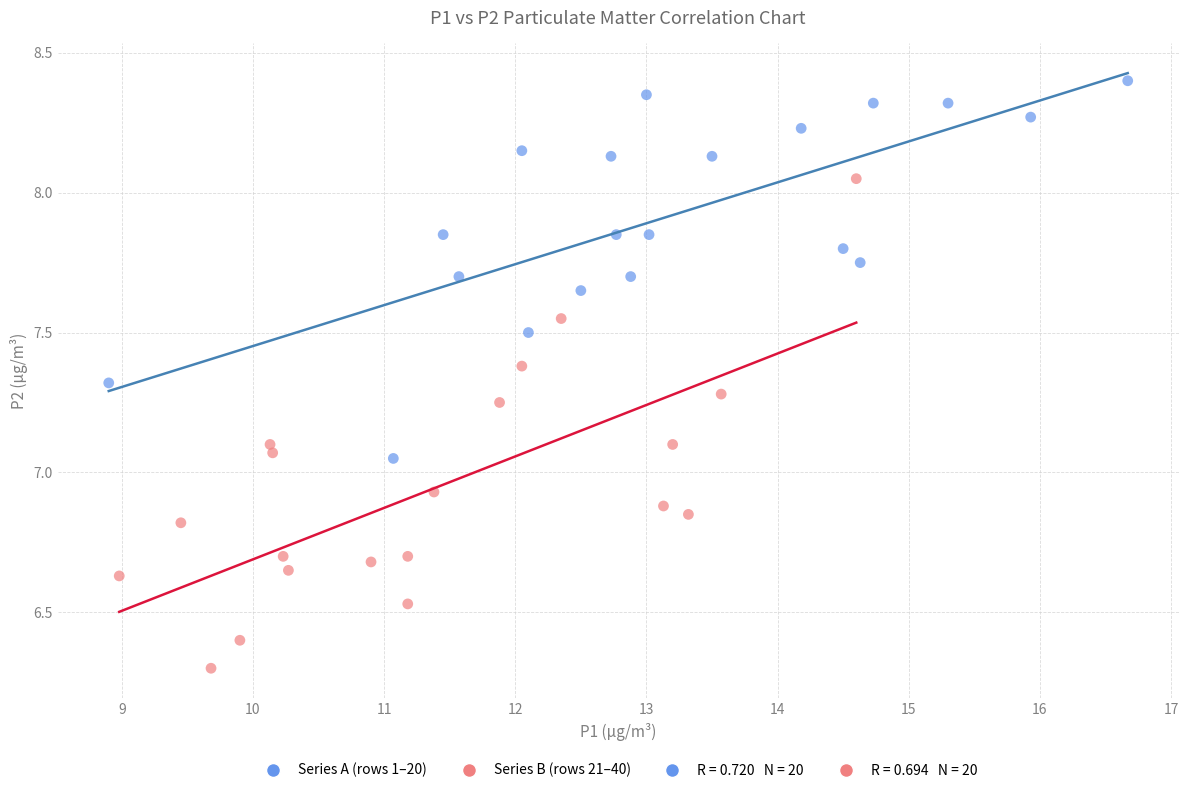

Which series has the largest Y range (max minus min)?

Series B (rows 21–40)